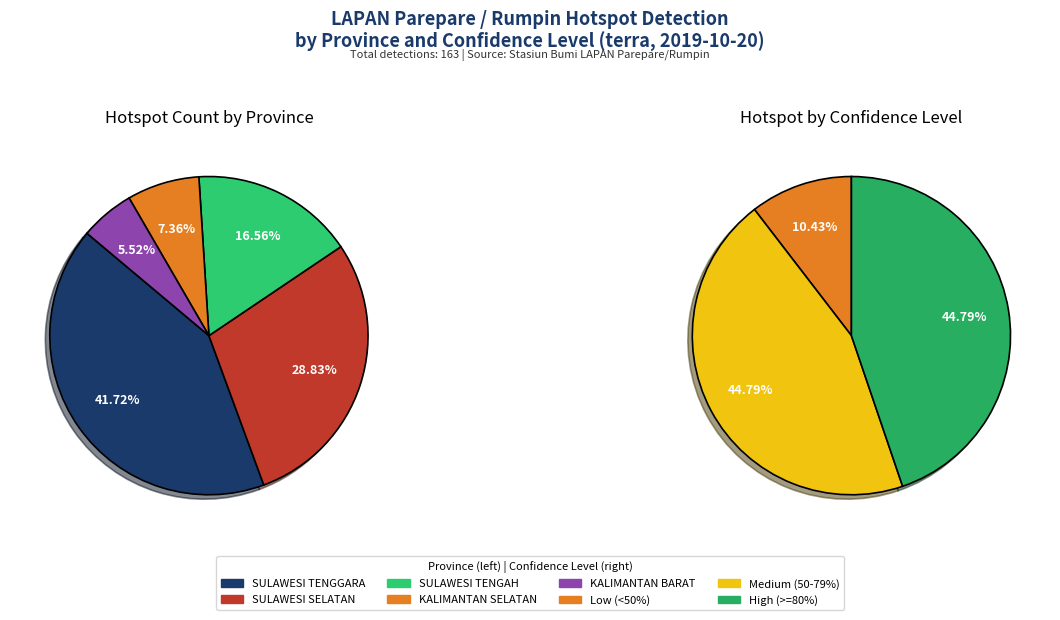

To the nearest percent, what portion does KALIMANTAN BARAT represent?

6%